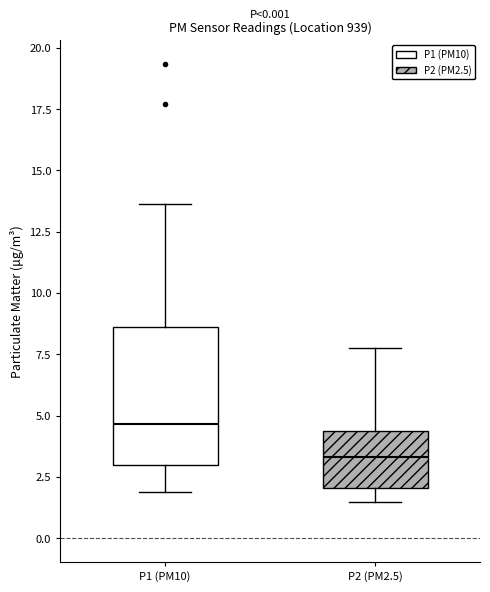

Reading left to right, transcribe this box plot: for each box, give where its median line is, the range the box spans, and where its two whiskers end, as read against the y-axis. The values are not printed on the chart, so give them approximately, as read against the axis.

P1 (PM10): median 4.5, box 3.0 to 8.5, whiskers 2.0 to 13.5
P2 (PM2.5): median 3.5, box 2.0 to 4.5, whiskers 1.5 to 8.0